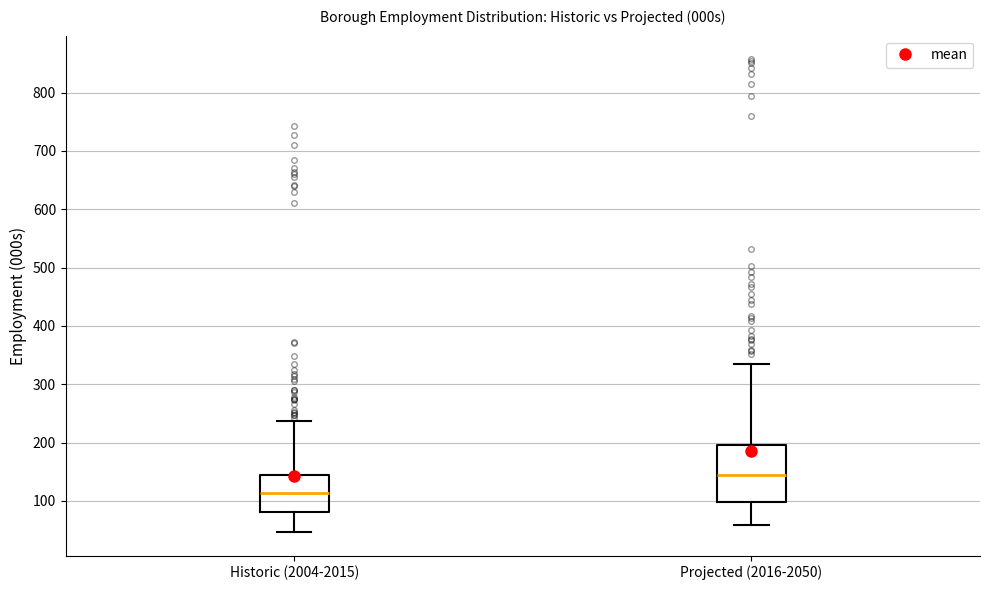

Which box has the highest median line?

Projected (2016-2050)